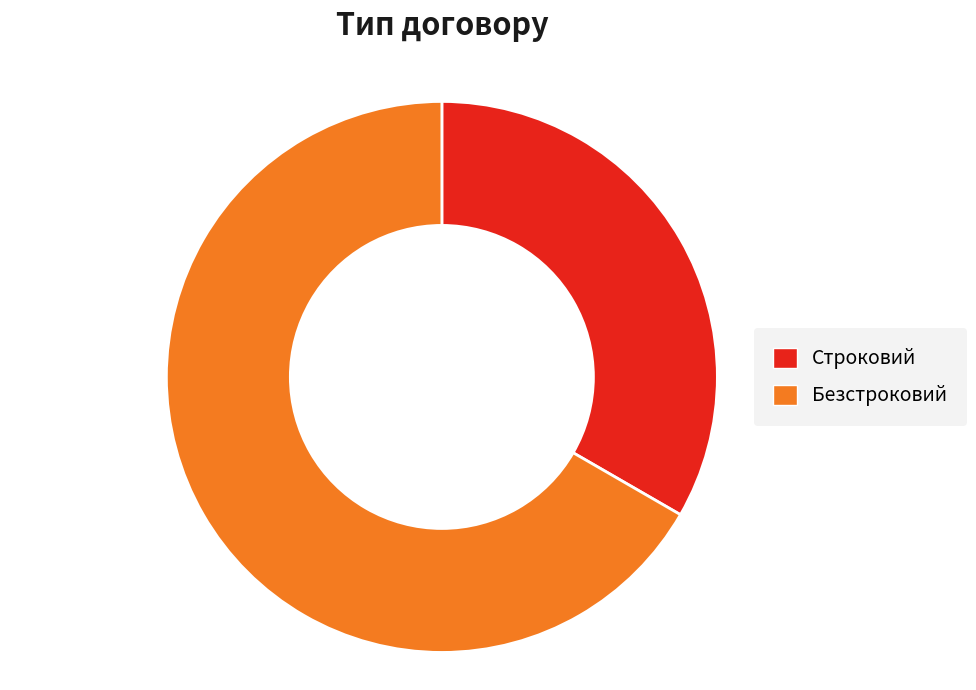

Which has a higher value, Строковий or Безстроковий?

Безстроковий